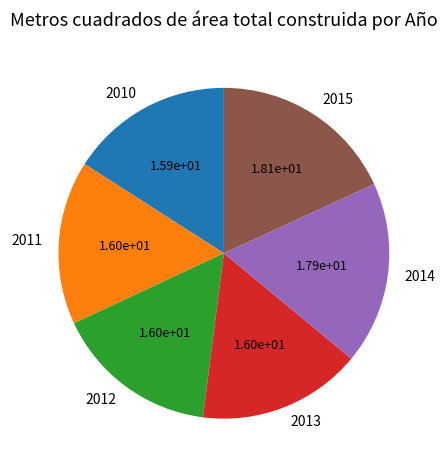

Do 2012 and 2013 together represent more than half of the pie?

No